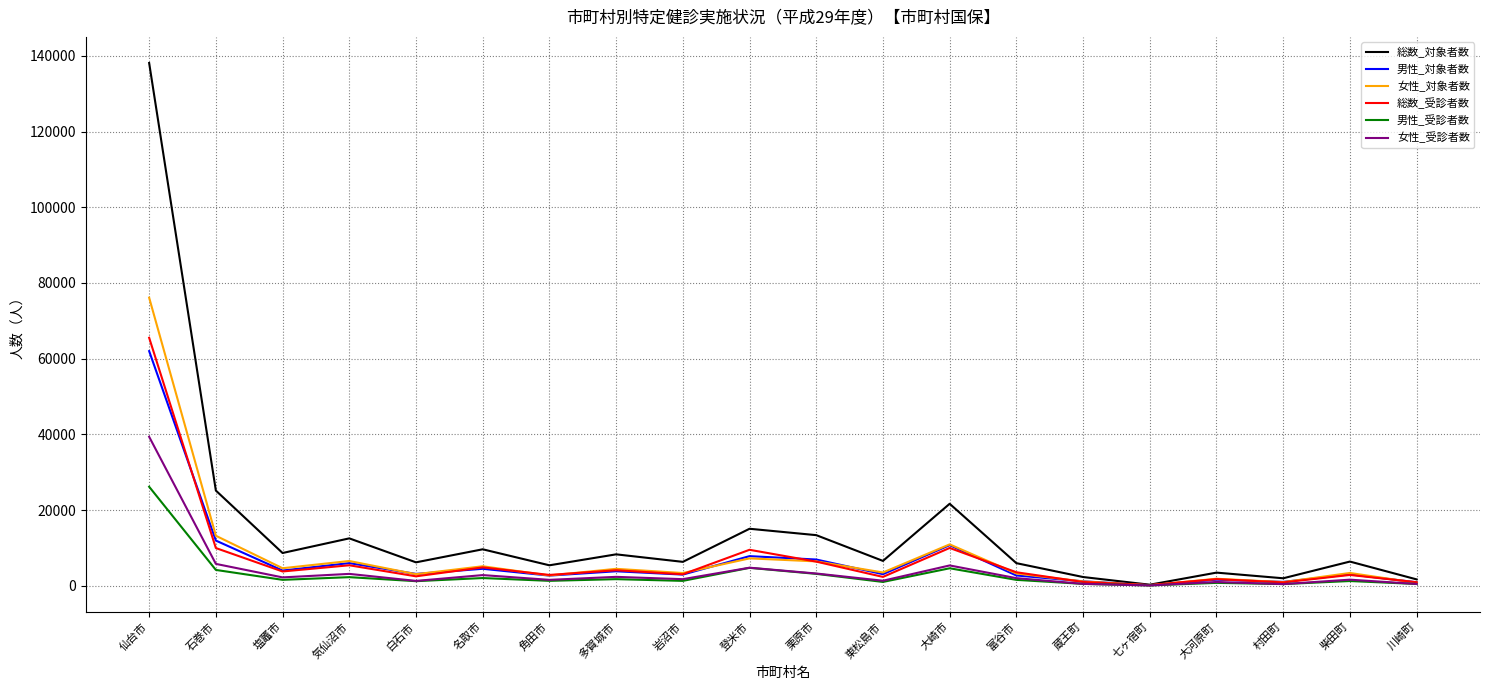

At which label does 男性_受診者数 reach its peak?

仙台市